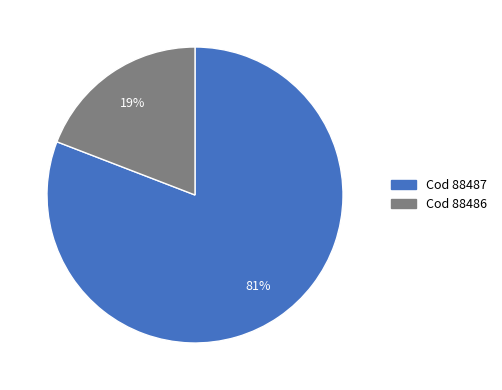

True or false: Cod 88486 accounts for 19% of the total.

True